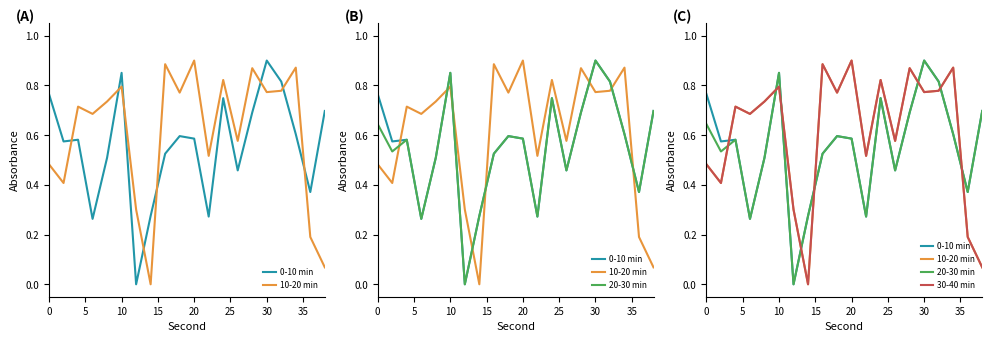

Which series has the largest total across all categories?

30-40 min